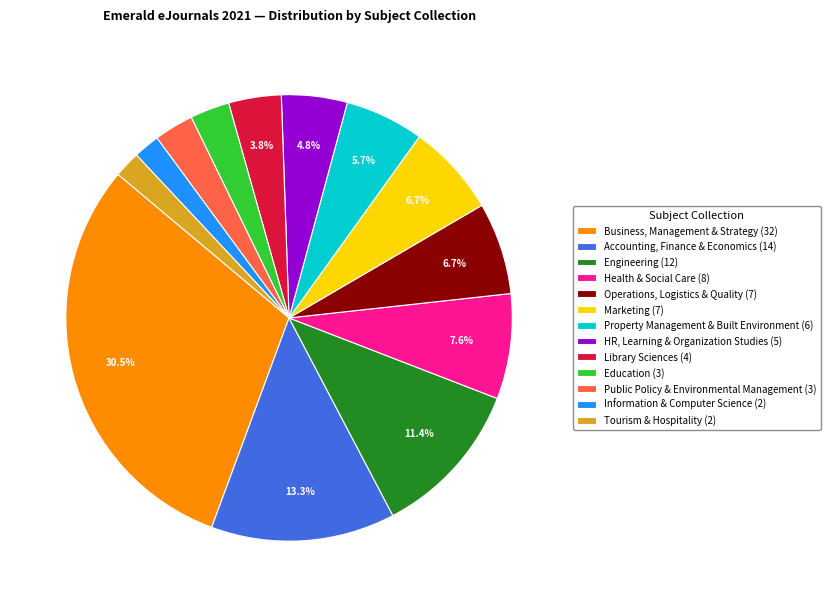

Does Accounting, Finance & Economics (14) represent more than half of the total?

No